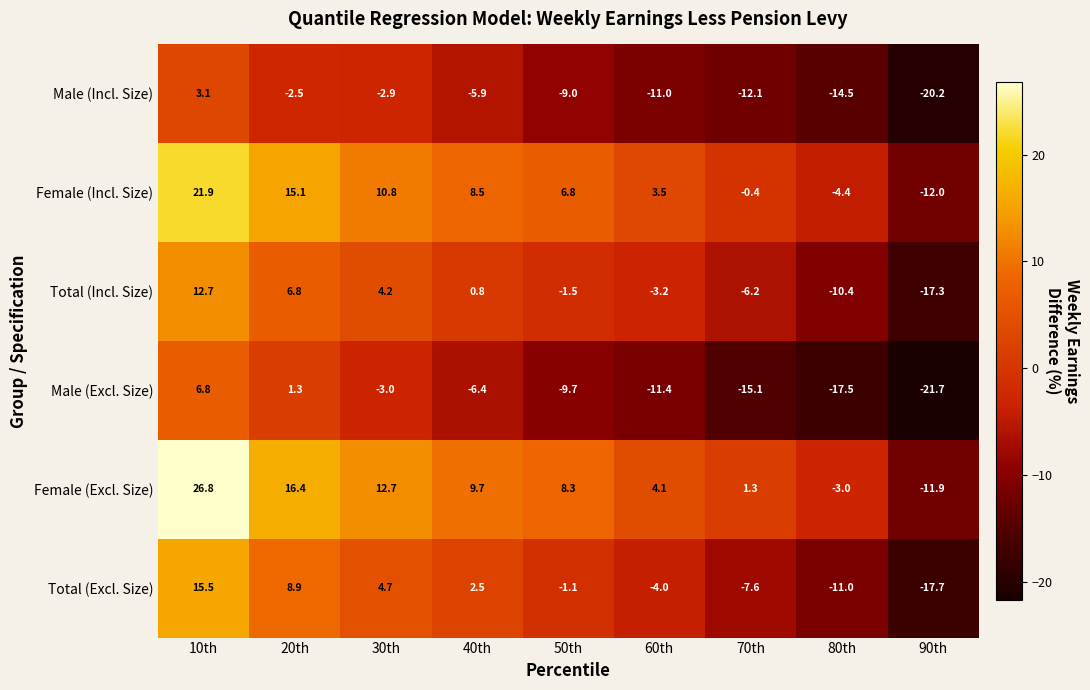

Is it true that Female (Incl. Size) equals -0.2 at 70th?

False